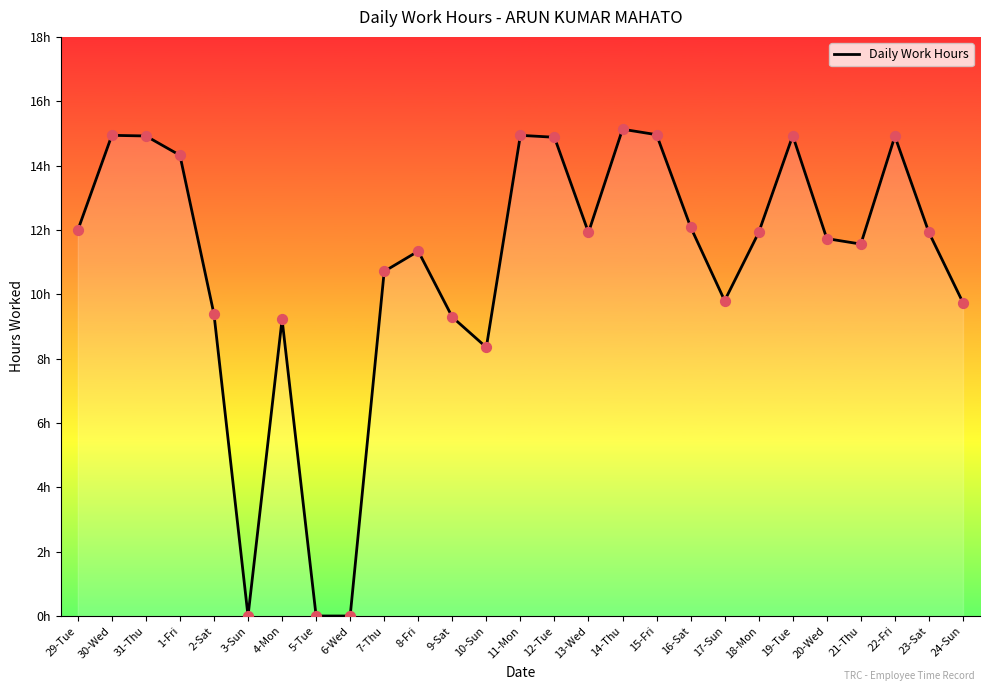

What is the ratio of the value at 16-Sat to the value at 30-Wed?

0.8